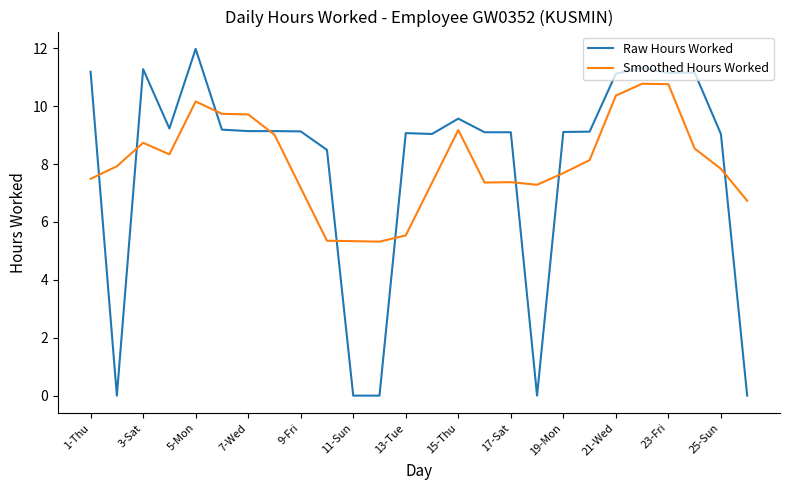

How many intersections are there between Raw Hours Worked and Smoothed Hours Worked?

9